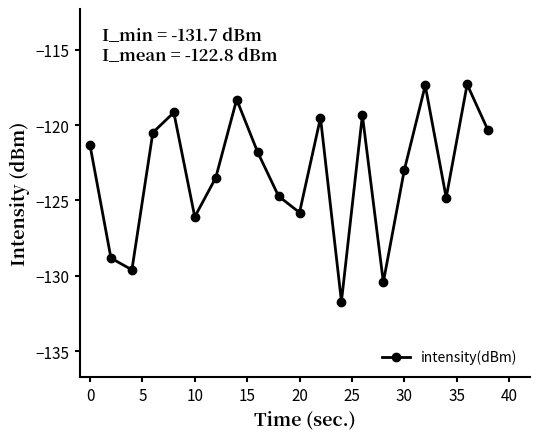

What is the minimum value shown in the chart?

-131.7